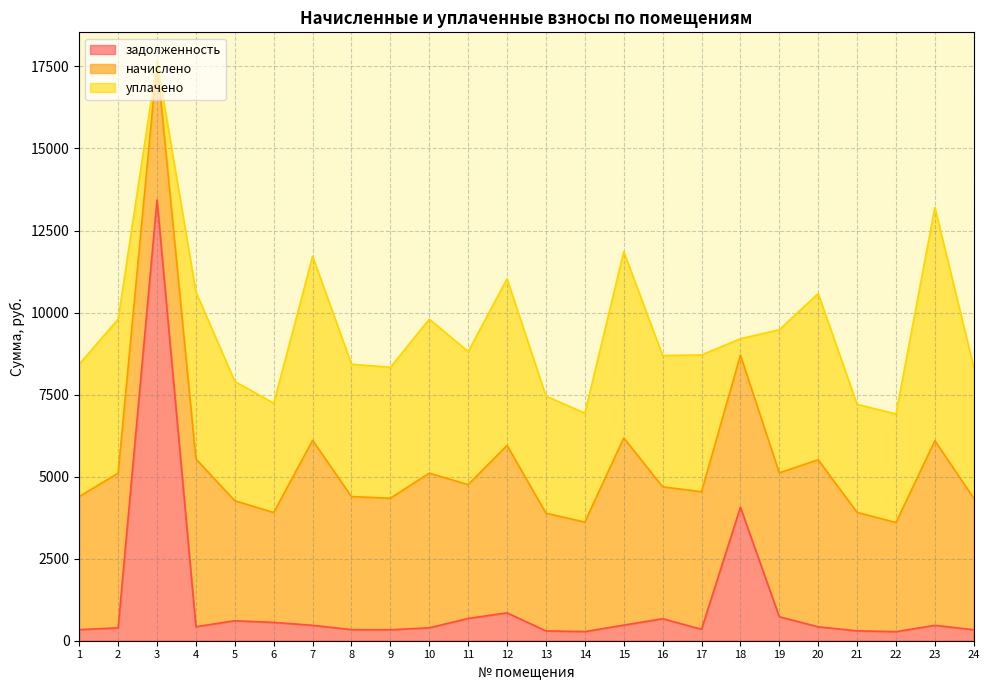

Reading left to right, list all the values displayed in this chart.

задолженность: 337.8	392.9	13432.0	426.1	609.3	558.0	469.8	337.8	334.1	392.9	679.5	850.3	298.9	278.1	475.4	670.0	349.2	4067.7	730.7	424.2	300.8	277.1	468.8	334.1
начислено: 4054.1	4714.7	4225.0	5113.2	3655.6	3348.1	5637.1	4054.1	4008.6	4714.7	4076.9	5101.8	3587.3	3336.7	5705.4	4020.0	4190.8	4634.9	4384.4	5090.4	3610.0	3325.3	5625.7	4008.6
уплачено: 4034.5	4691.9	0.0	5088.5	3637.9	3331.9	5609.9	4034.5	3989.2	4691.9	4057.2	5077.2	3569.9	3320.6	5677.8	4000.6	4170.5	500.0	4363.3	5065.8	3291.7	3309.3	7110.8	3989.2